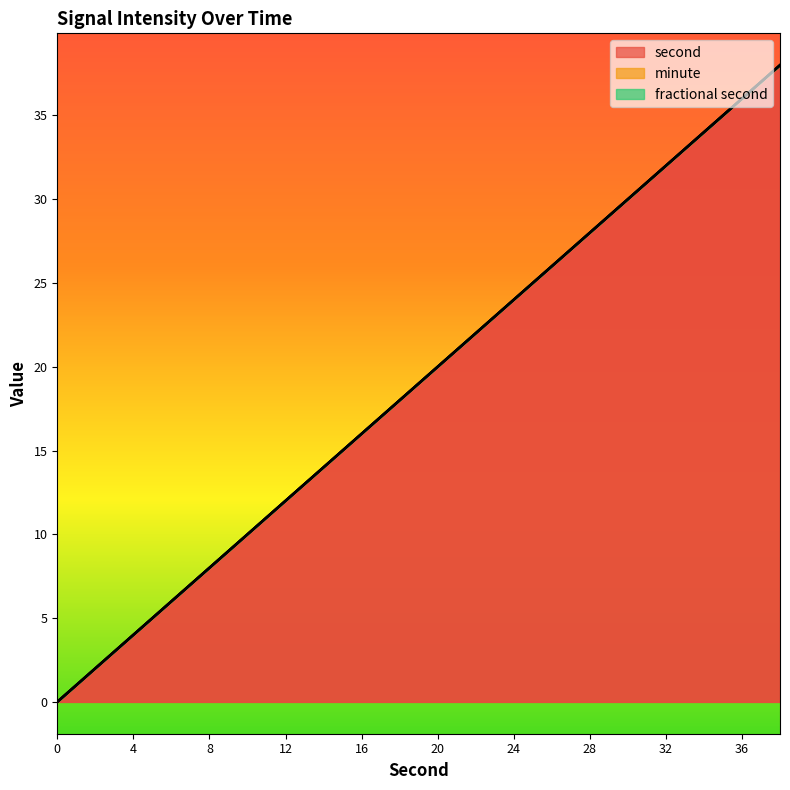

Reading left to right, transcribe all the data shown in this chart.

second: 0=0	2=2	4=4	6=6	8=8	10=10	12=12	14=14	16=16	18=18	20=20	22=22	24=24	26=26	28=28	30=30	32=32	34=34	36=36	38=38
minute: 0=0	2=0	4=0	6=0	8=0	10=0	12=0	14=0	16=0	18=0	20=0	22=0	24=0	26=0	28=0	30=0	32=0	34=0	36=0	38=0
fractional second: 0=0	2=0	4=0	6=0	8=0	10=0	12=0	14=0	16=0	18=0	20=0	22=0	24=0	26=0	28=0	30=0	32=0	34=0	36=0	38=0